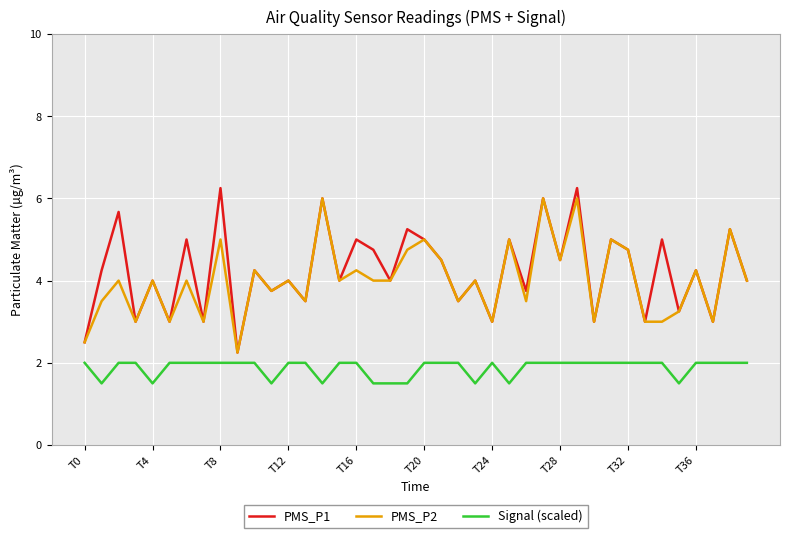

How many interior local valleys does the PMS_P1 series have?

16